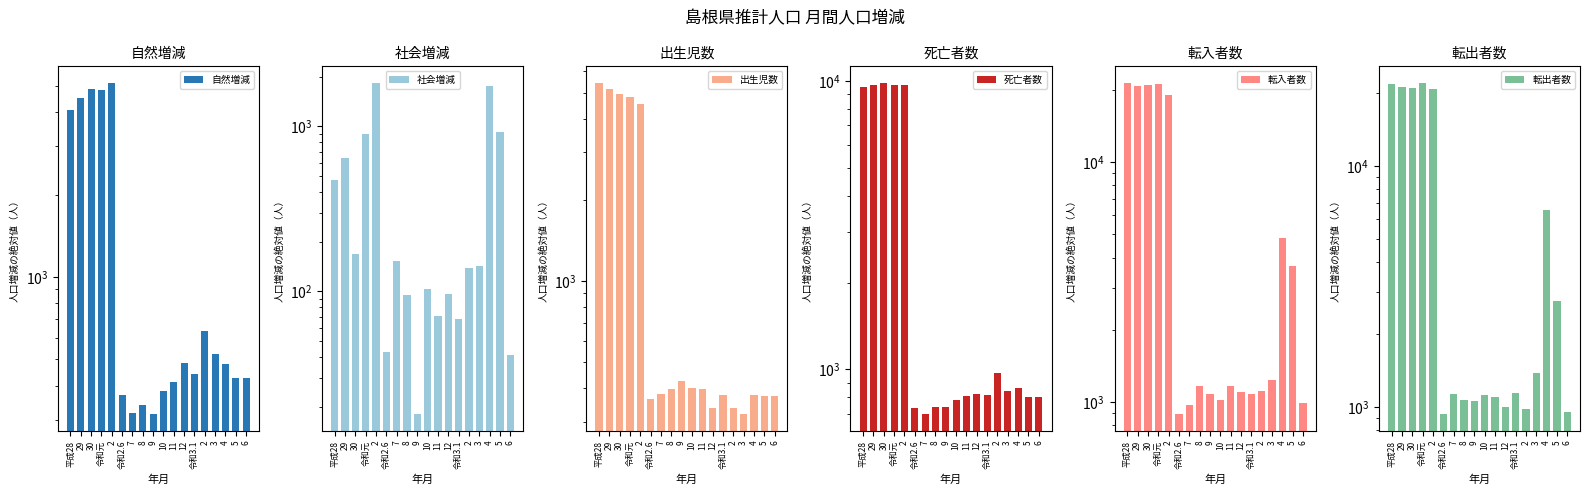

At 令和3.1, list the series in order from largest to smallest.

転出者数, 転入者数, 死亡者数, 自然増減, 出生児数, 社会増減